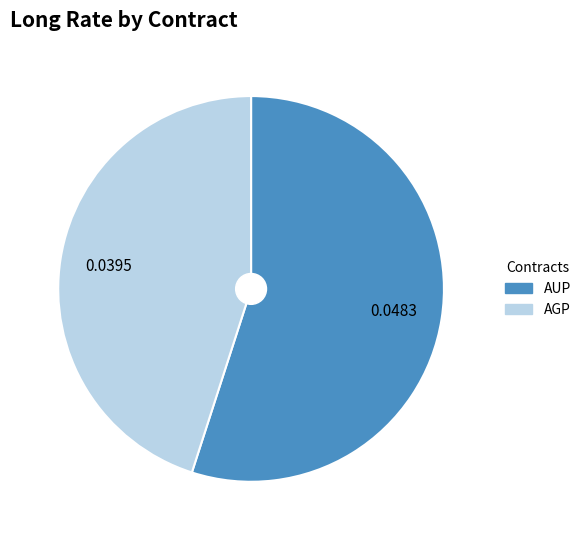

Which slice is the largest?

AUP